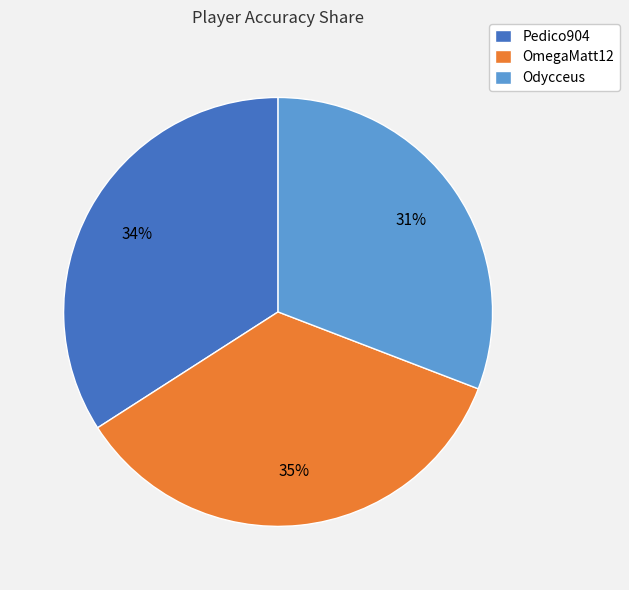

Is there a majority slice in this chart?

No